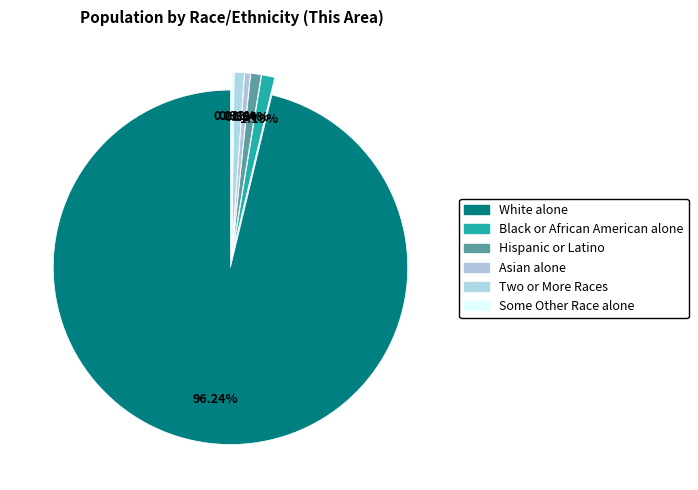

How many slices are in this pie chart?

6